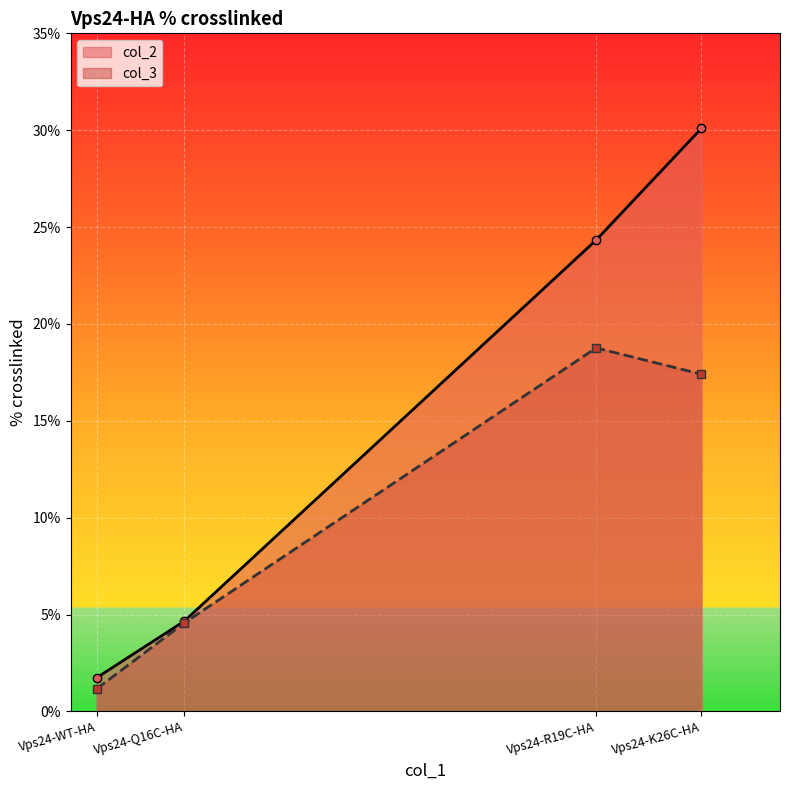

Which series has the widest spread of values?

col_2